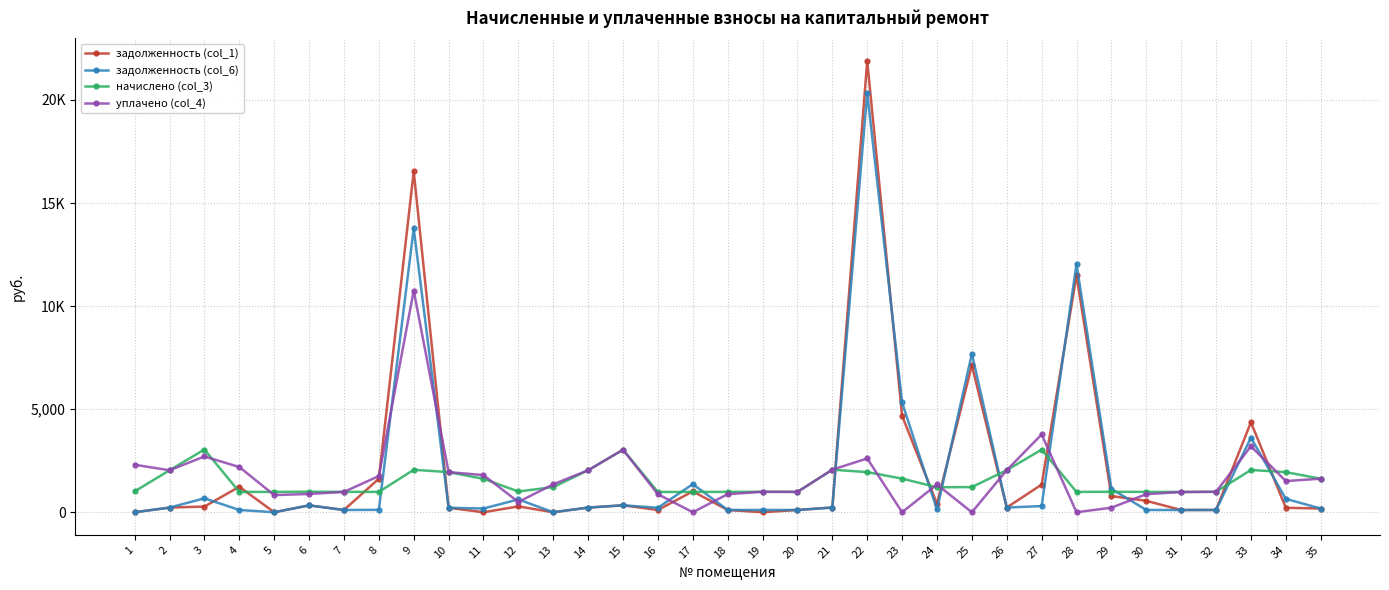

What are all the series names shown in the legend?

задолженность (col_1), задолженность (col_6), начислено (col_3), уплачено (col_4)